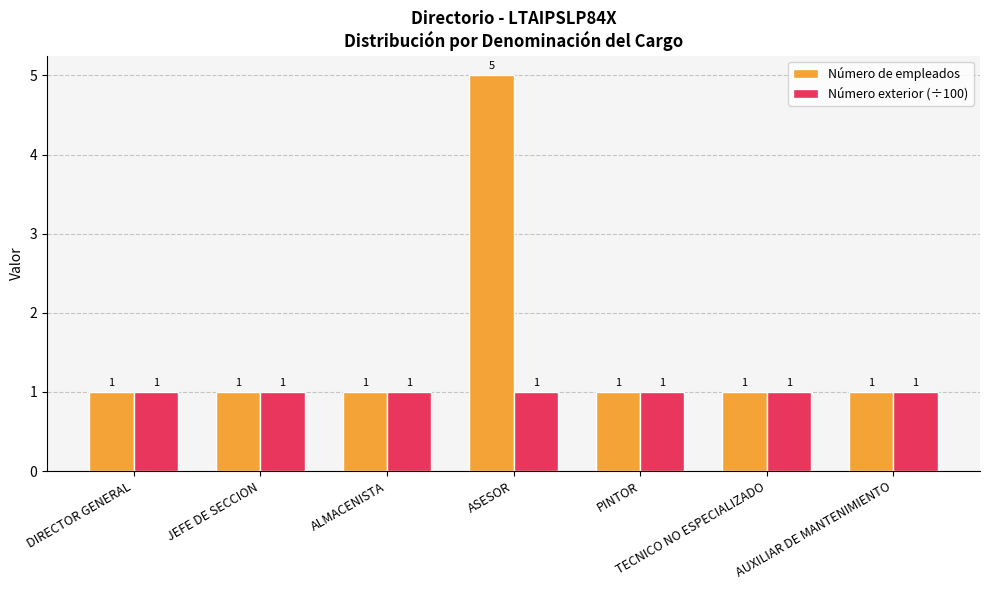

Between JEFE DE SECCION and ASESOR, which series saw the biggest shift?

Número de empleados